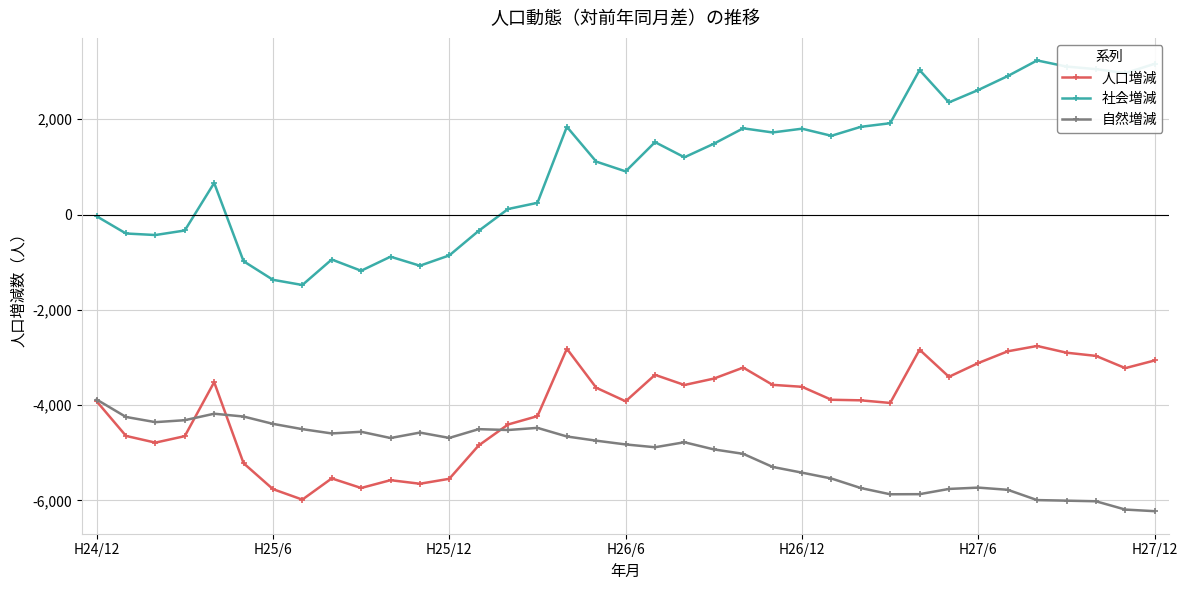

True or false: 社会増減 and 人口増減 cross at least once.

False